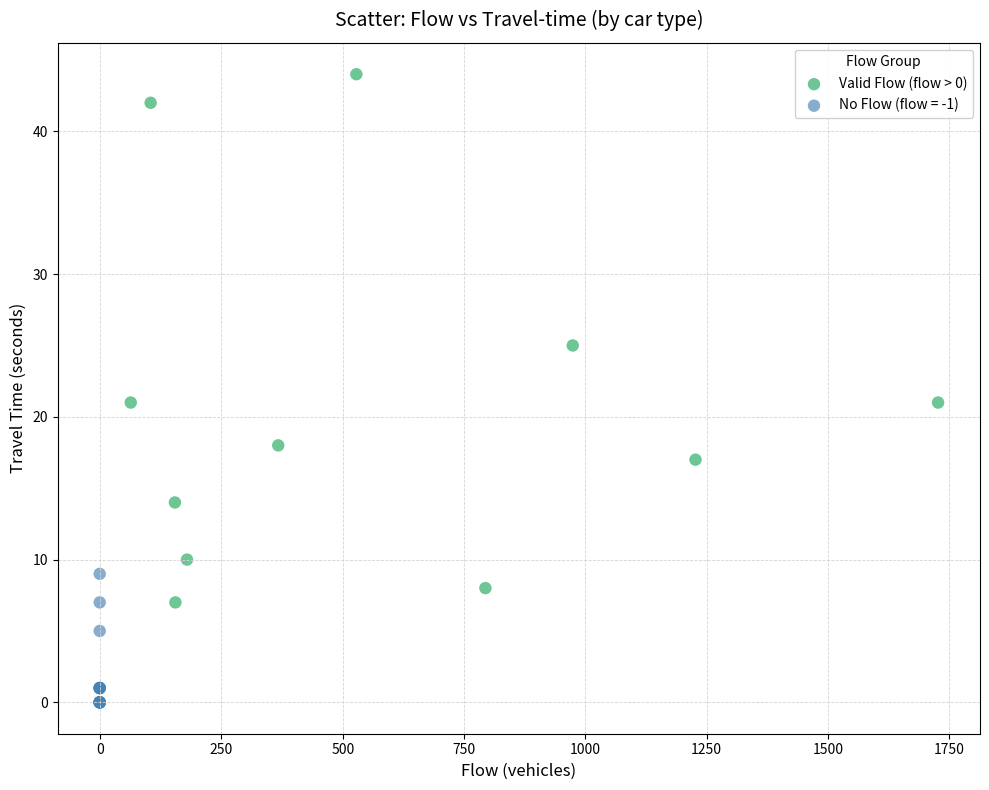

Which series contains the lowest Y value?

No Flow (flow = -1)